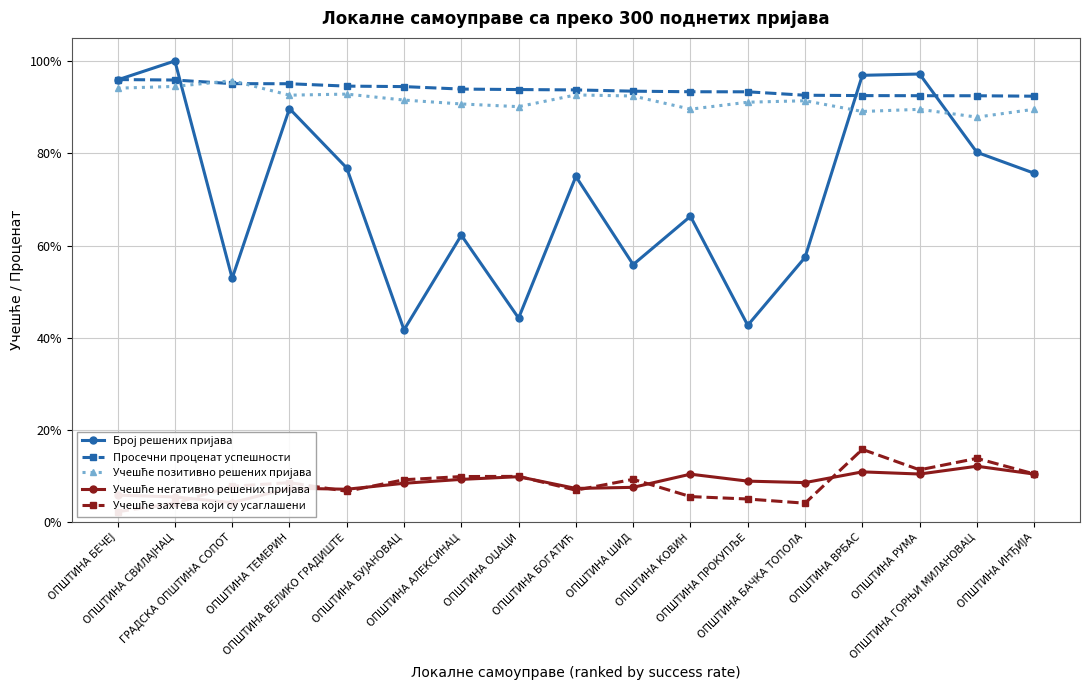

Which series changed the most between ОПШТИНА БОГАТИЋ and ОПШТИНА ШИД?

Број решених пријава